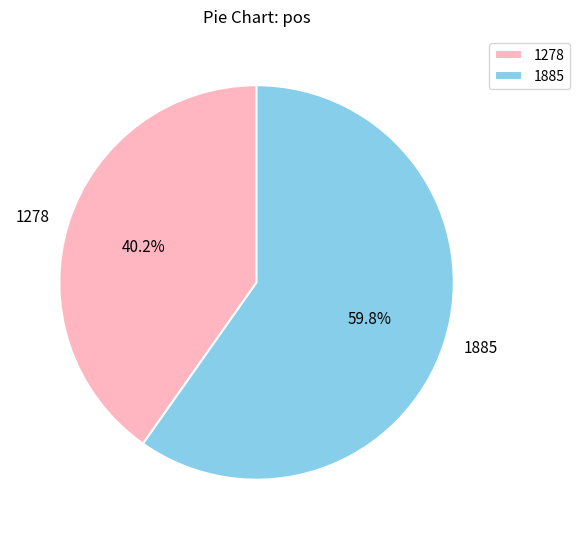

To the nearest percent, what is the difference between the 1278 and 1885 slice percentages?

20%